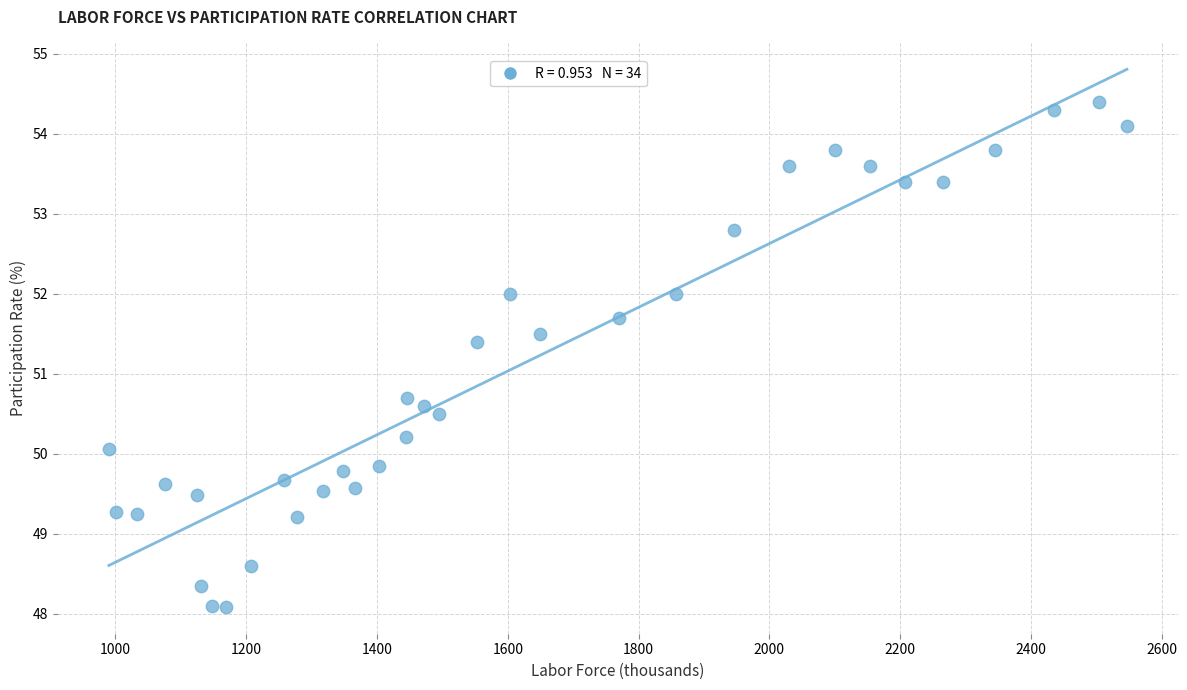

What Y value in the scatter plot is closest to 51?

50.7